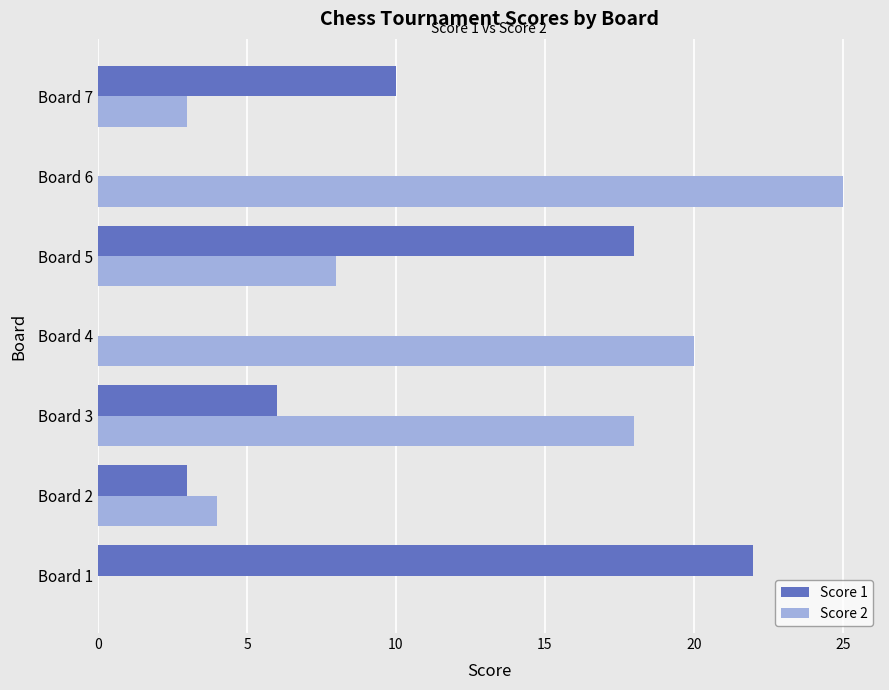

What are all the series names shown in the legend?

Score 1, Score 2